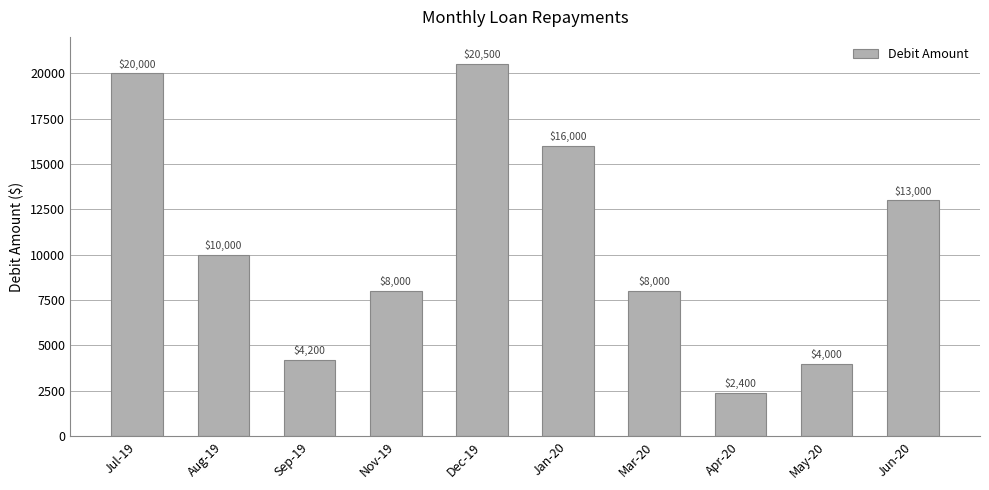

How many bars are there in total?

10